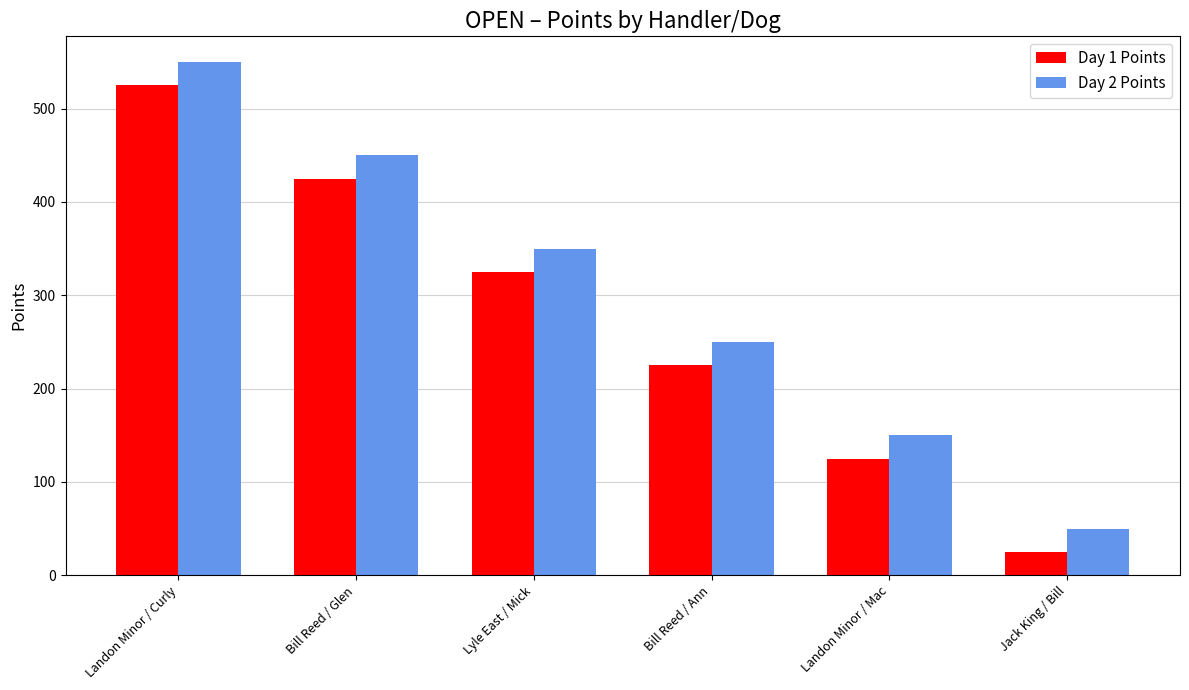

Reading left to right, list all the values displayed in this chart.

Day 1 Points: 525	425	325	225	125	25
Day 2 Points: 550	450	350	250	150	50